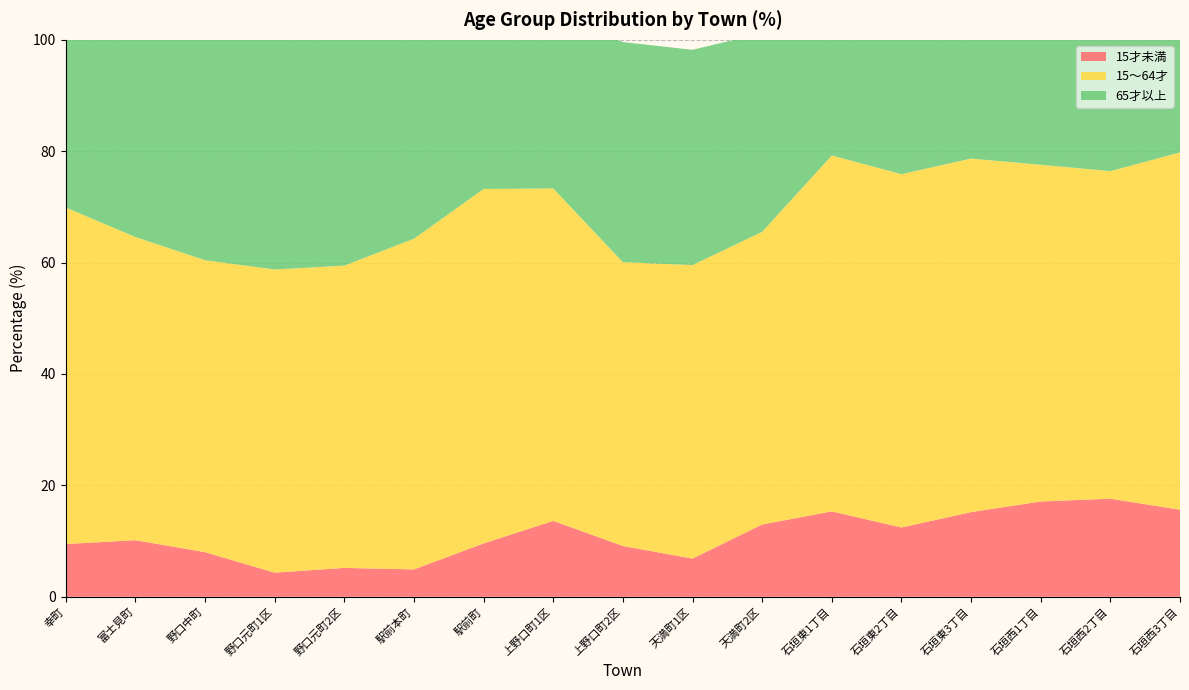

Reading left to right, transcribe all the data shown in this chart.

15才未満: 9.5	10.2	8.0	4.3	5.2	4.9	9.6	13.6	9.1	6.9	13.0	15.3	12.4	15.2	17.1	17.6	15.6
15～64才: 60.4	54.4	52.4	54.4	54.3	59.4	63.6	59.7	51.0	52.7	52.5	63.9	63.4	63.5	60.5	58.8	64.2
65才以上: 30.1	35.4	39.6	41.2	40.5	35.7	26.8	31.3	39.5	38.6	35.7	20.8	24.1	21.3	22.4	23.6	20.2